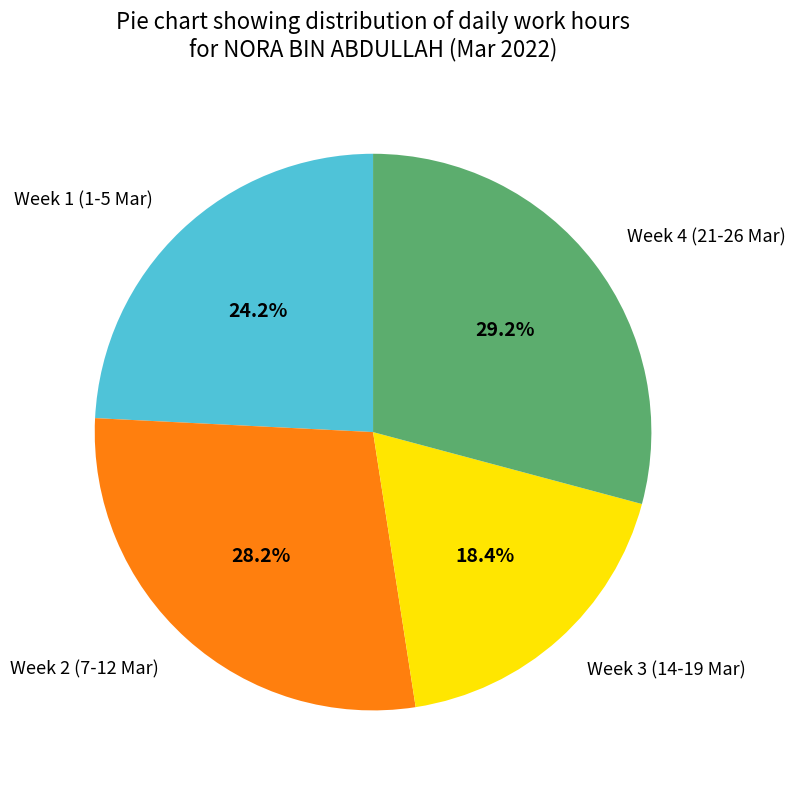

Is there any slice that represents more than half of the pie?

No